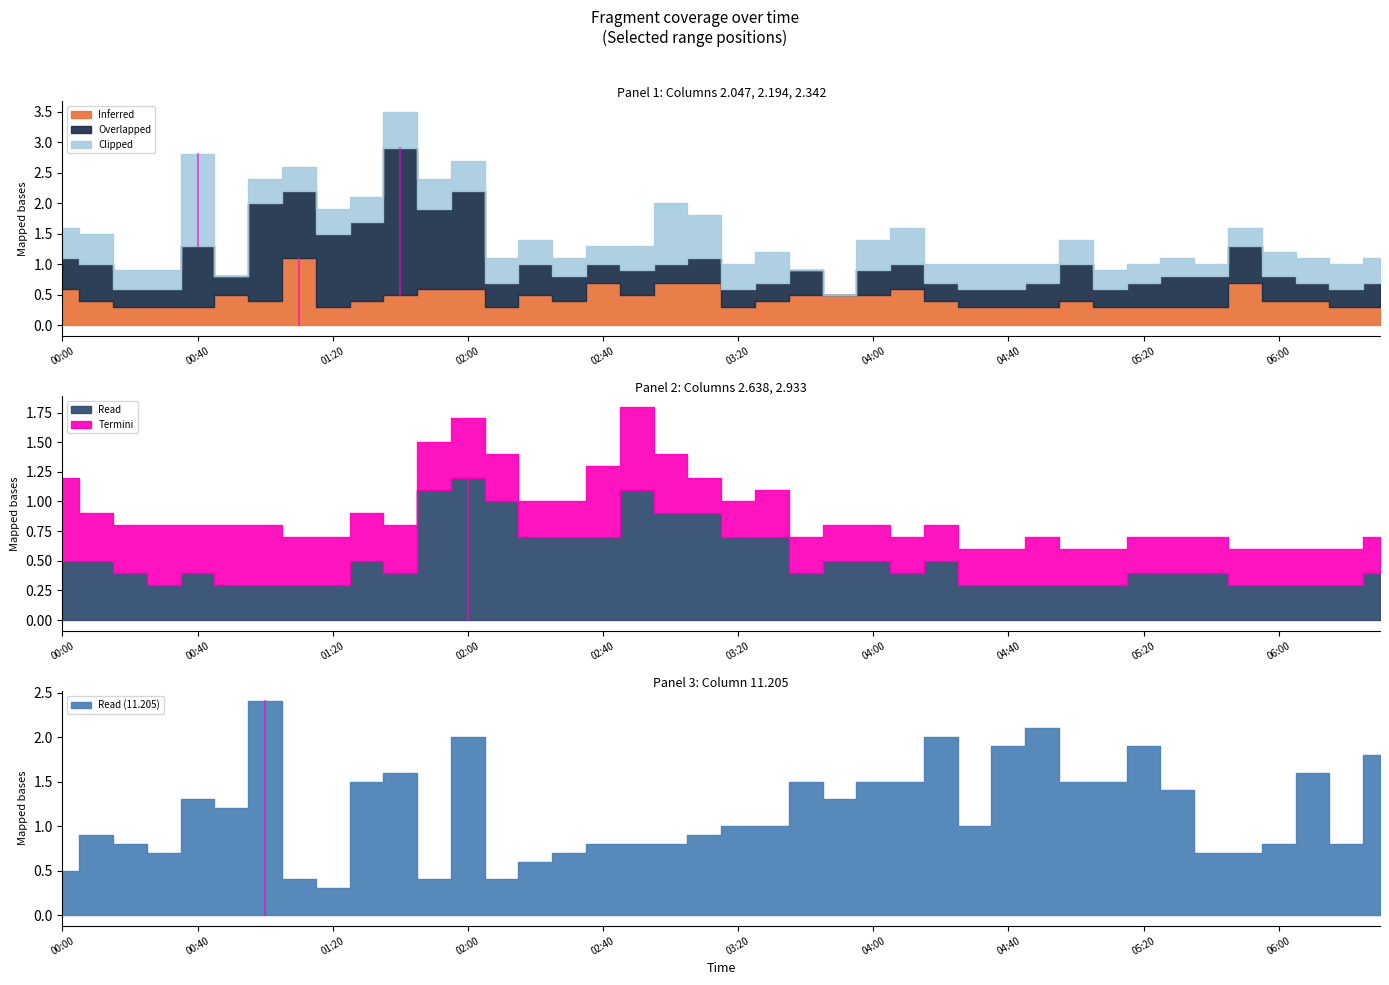

What is the label of the 30th point from the left?

2006/02/23 04:50